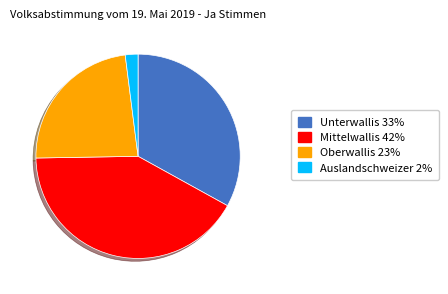

How many segments does this pie chart have?

4